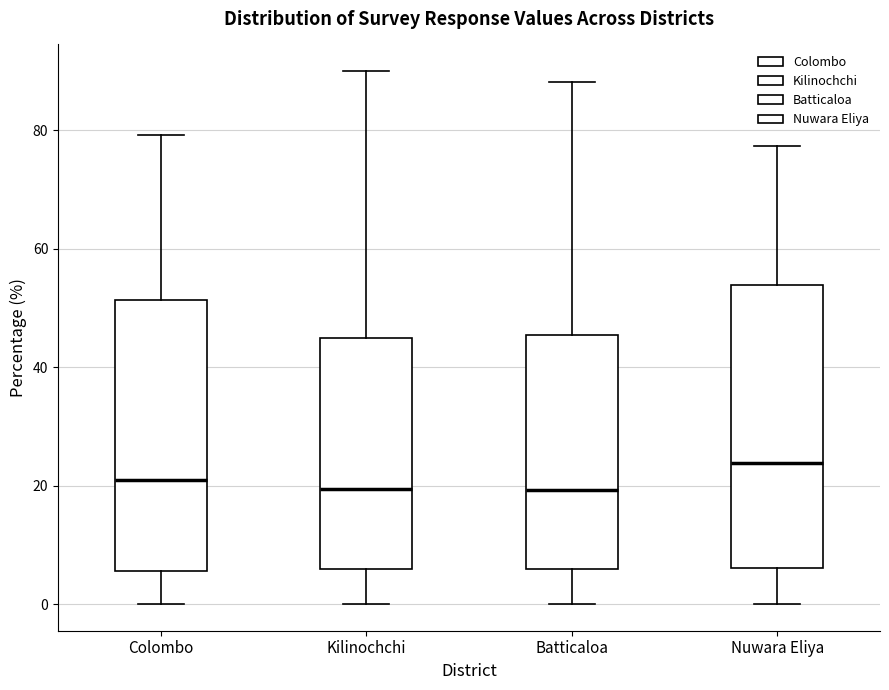

Which box has the highest median line?

Nuwara Eliya